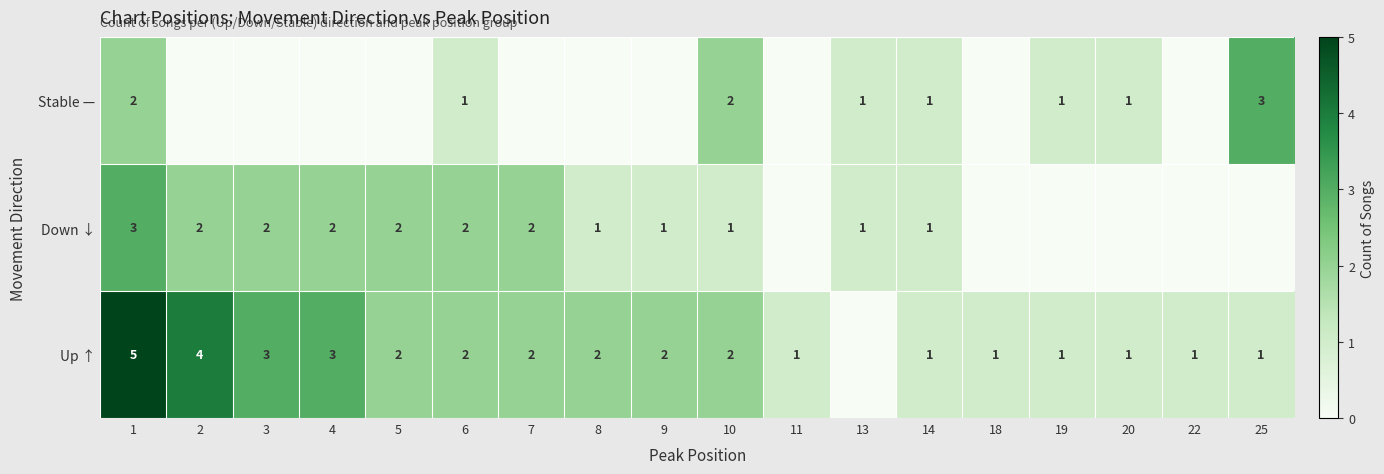

Is it true that Down ↓ equals 1 at 9?

True